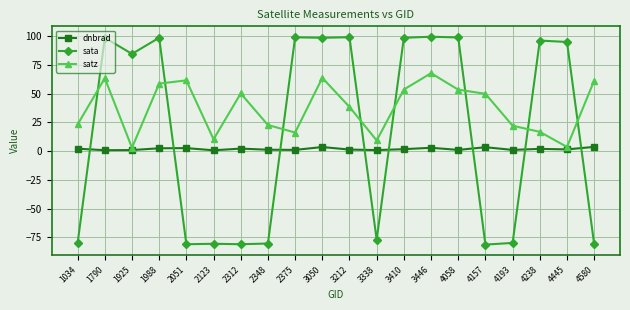

At which category does sata reach its first local valley?

1925